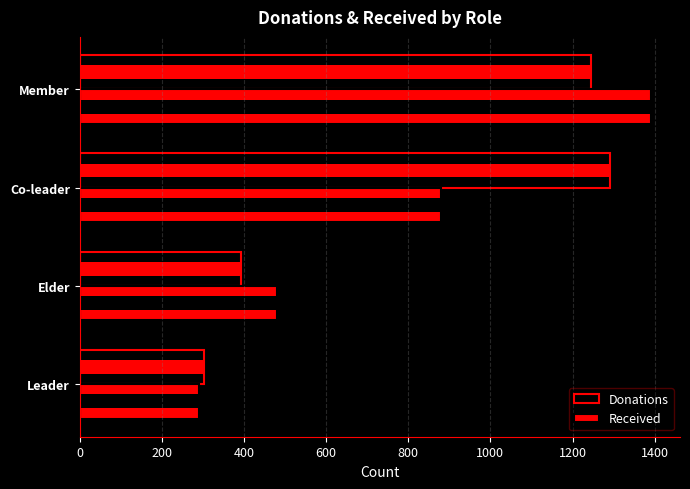

The value of Donations at Leader is 302. True or false?

True